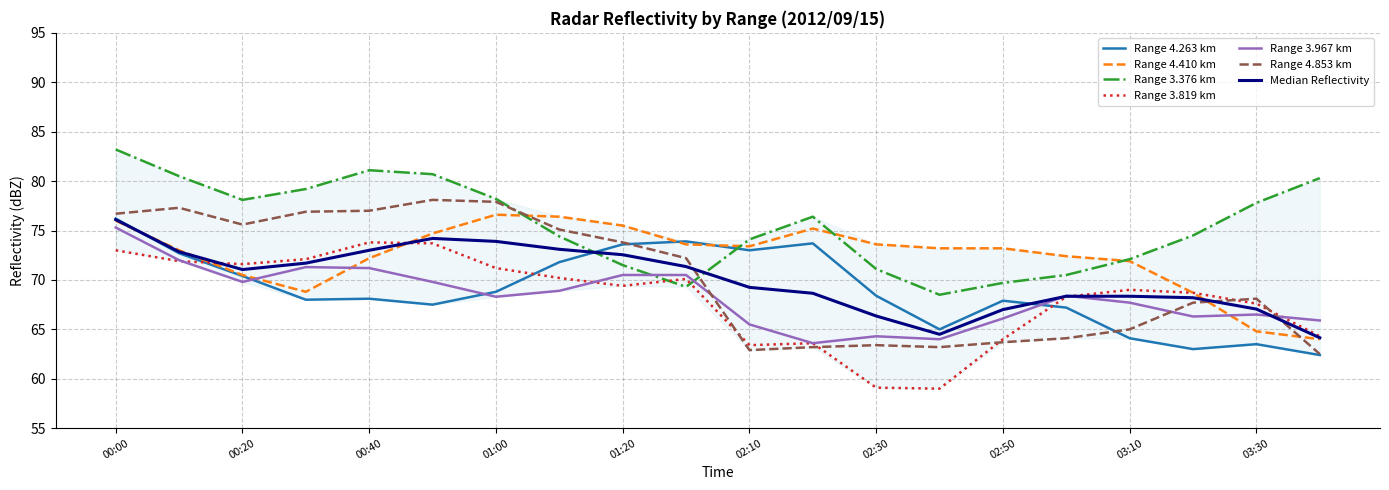

Which series ends up on top after the final intersection of Range 3.819 km and Range 3.376 km?

Range 3.376 km